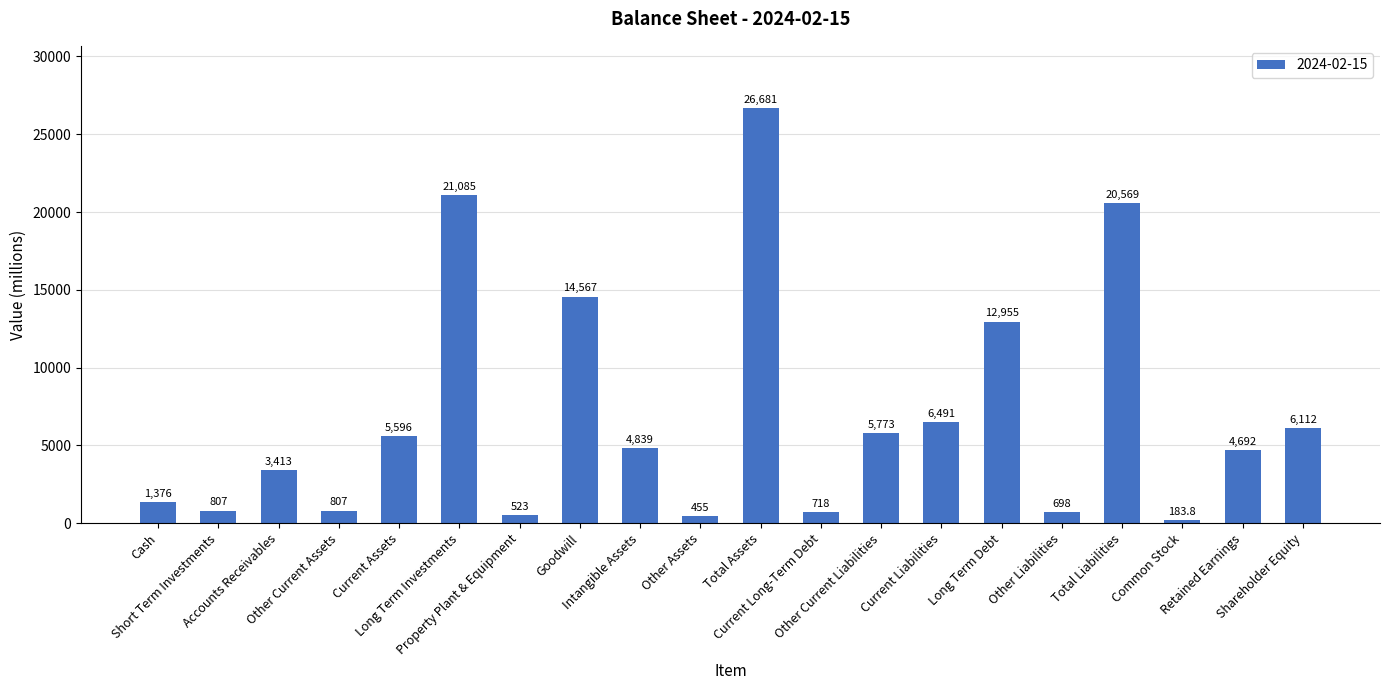

What is the difference between the values at Long Term Debt and Accounts Receivables?

9542.0